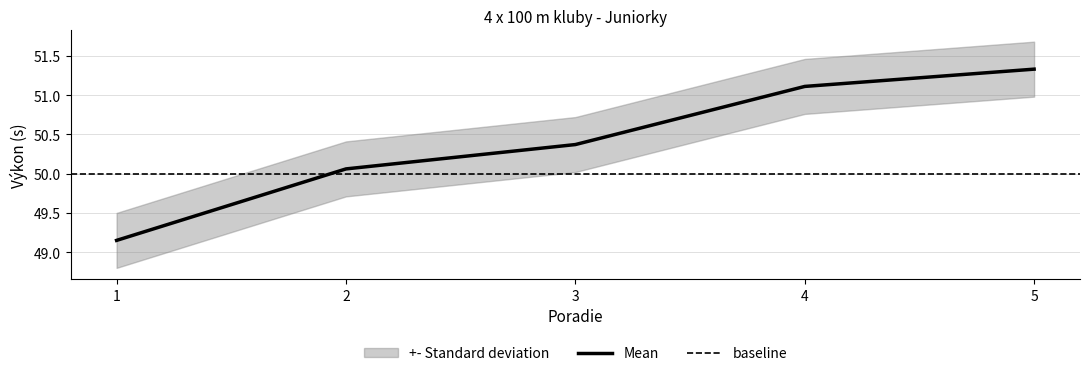

List the labels in order of value, smallest first.

1, 2, 3, 4, 5